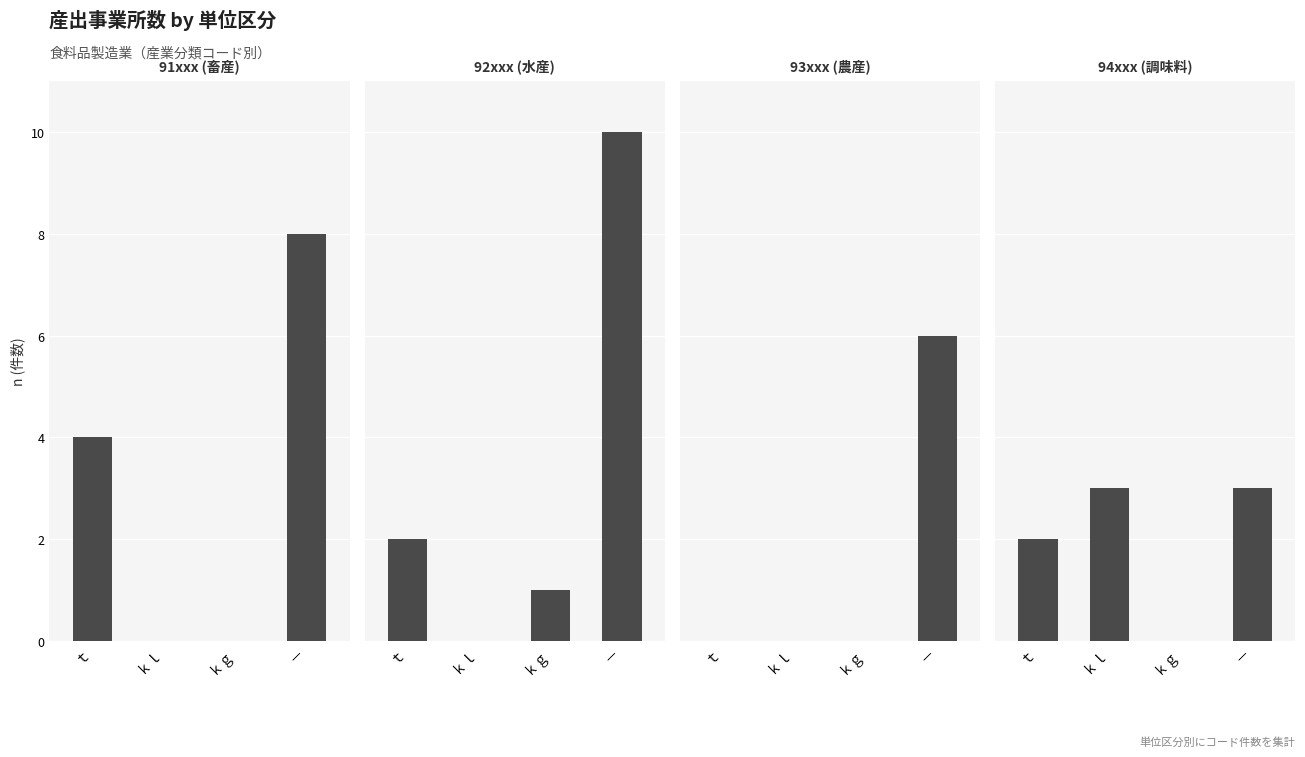

The value of 91xxx (畜産) at － is 8. True or false?

True